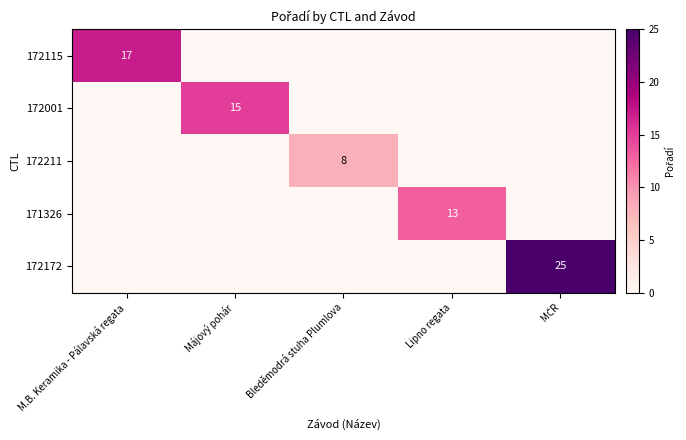

How many data points does each series have?

5